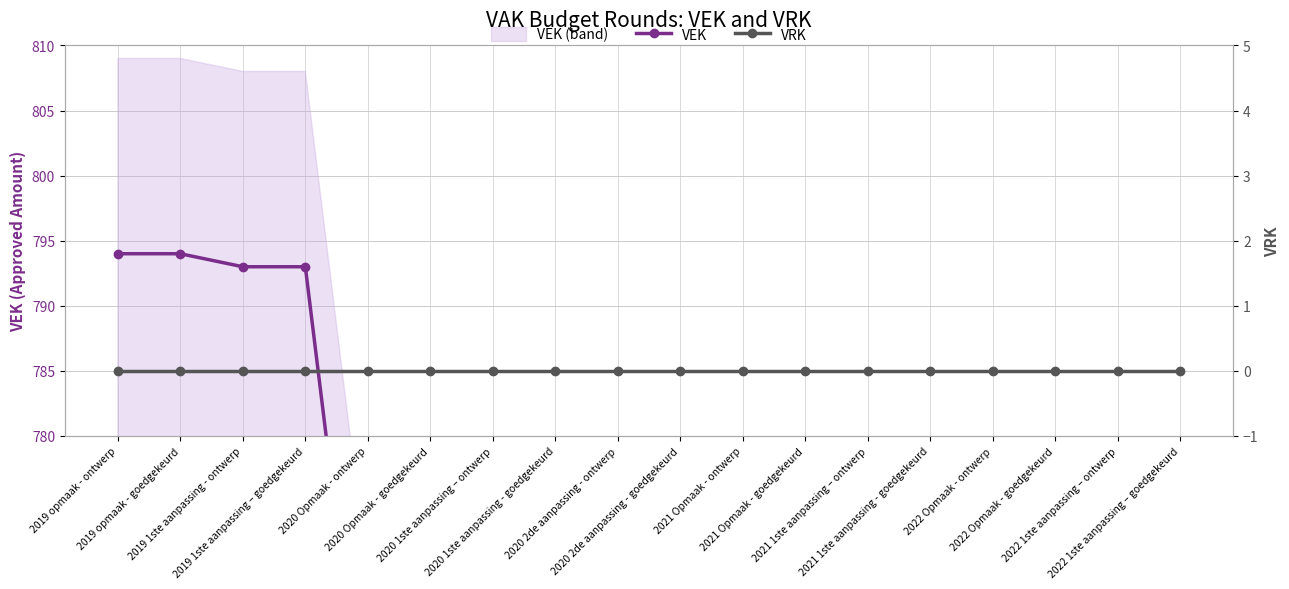

How many distinct data groups are displayed?

2